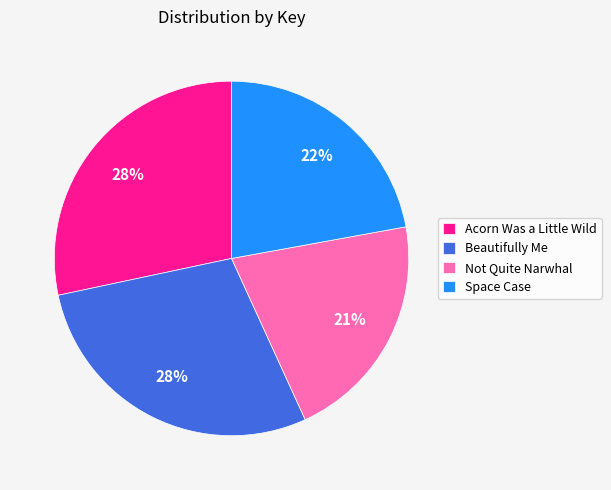

How many segments does this pie chart have?

4